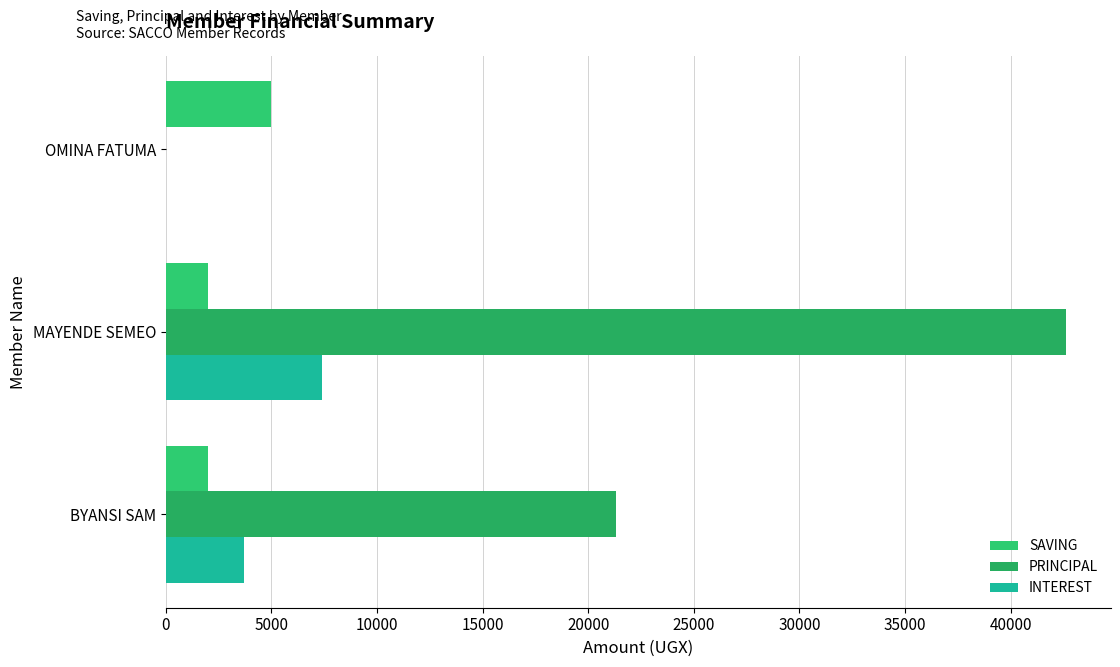

Count the number of categories in the chart.

3